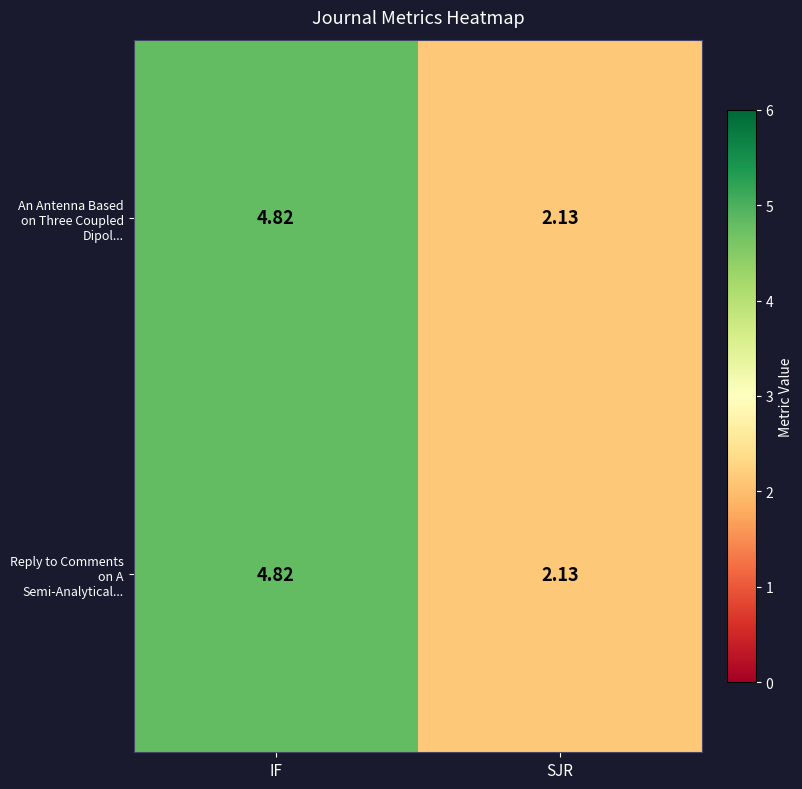

List the labels in order of Reply to Comments on A Semi-Analytical... value, smallest first.

SJR, IF